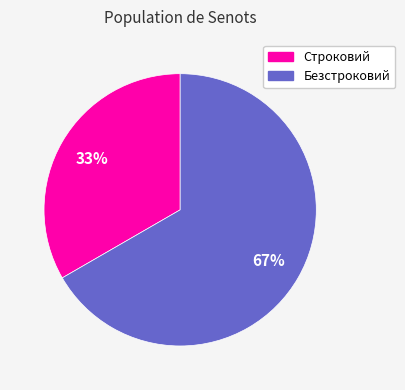

Approximately how many times larger is the value at Безстроковий compared to Строковий?

2.0